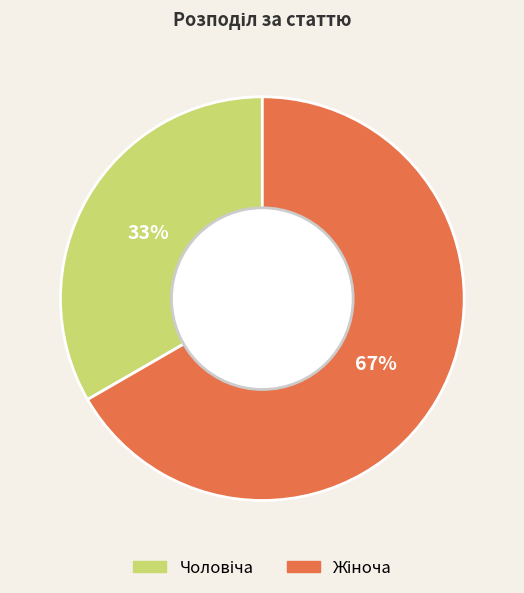

To the nearest percent, what is the average slice percentage?

50%